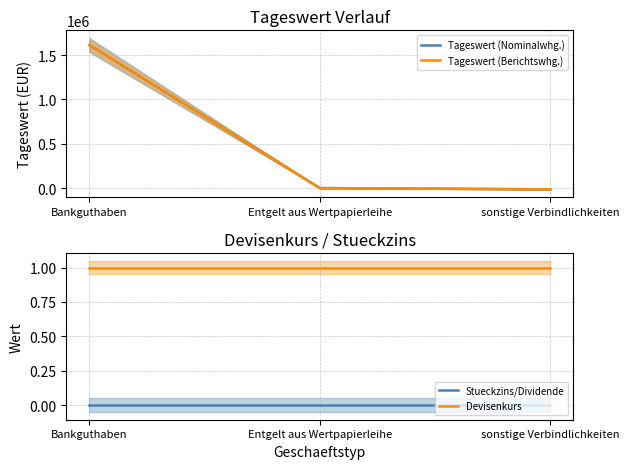

What is the sum of all Tageswert (Berichtswhg.) values?

1600796.4